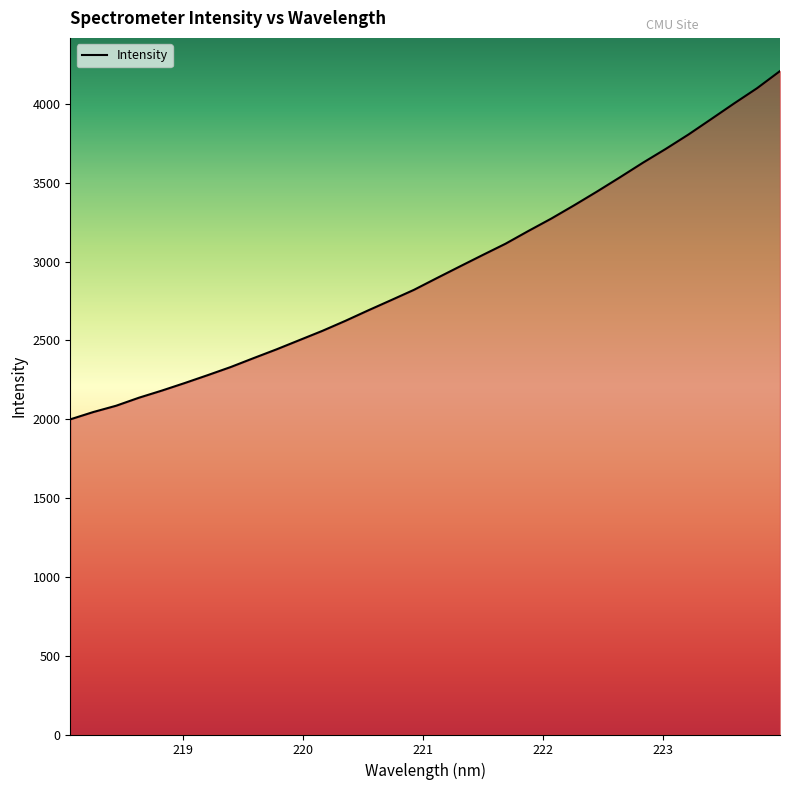

What is the difference between the maximum and minimum values?

2209.1